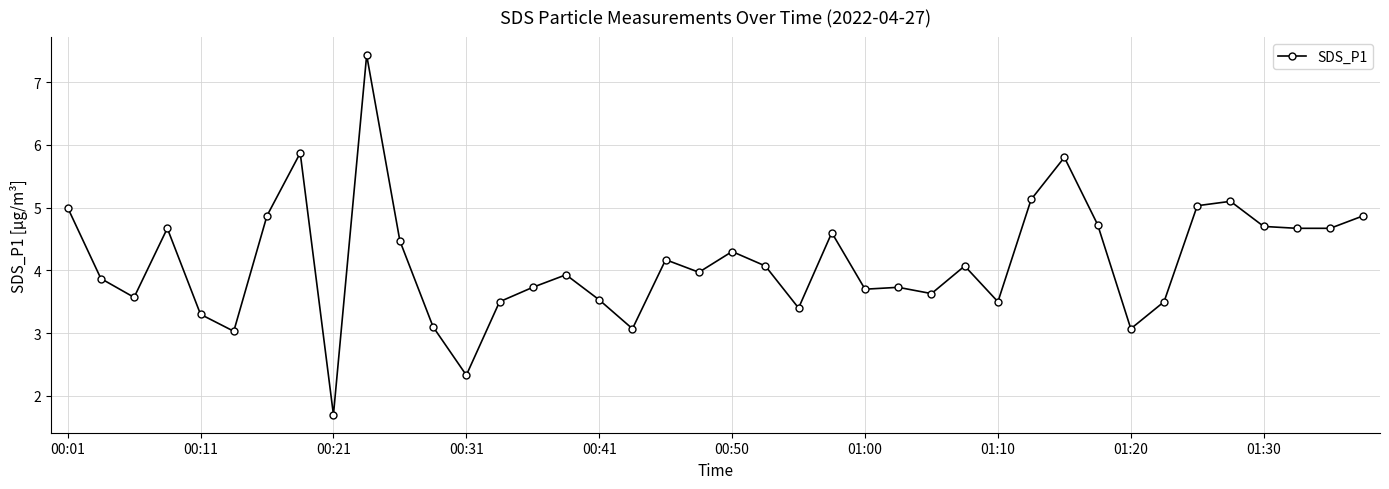

What is the difference between the maximum and minimum values?

5.7